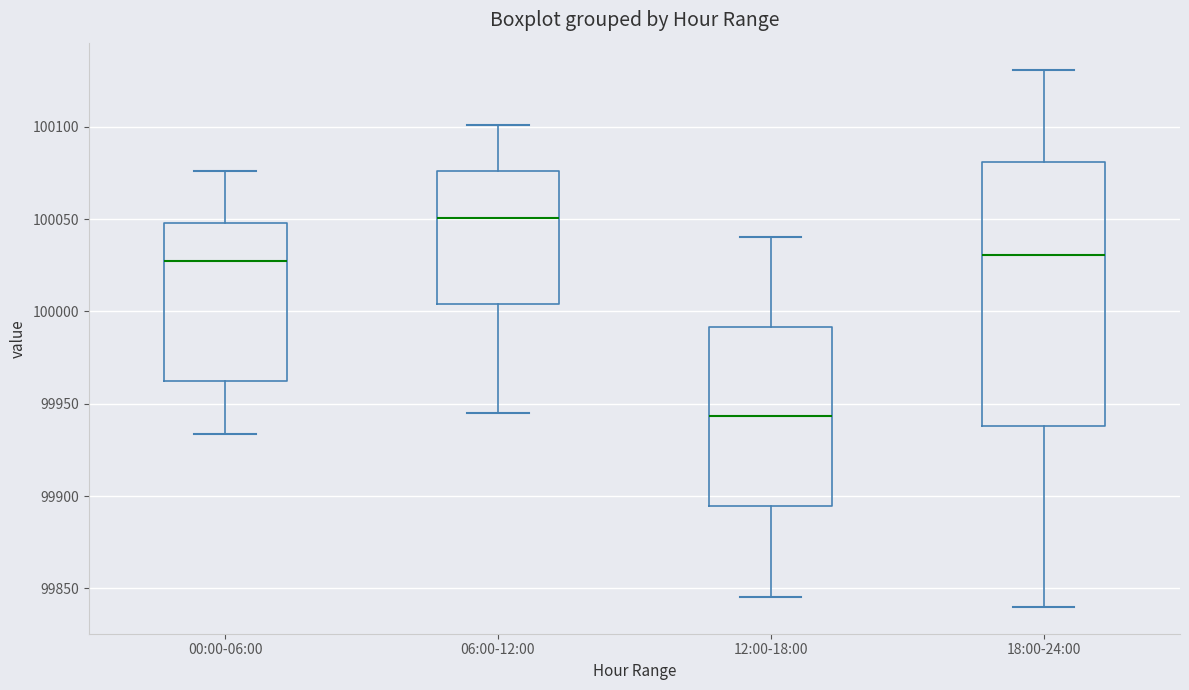

Which box has the highest median line?

06:00-12:00